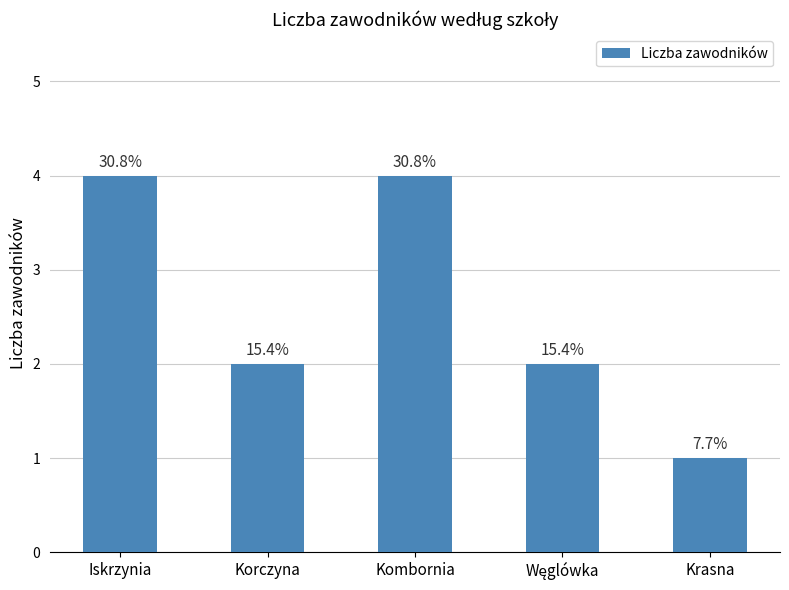

Where is the data nearest to the value 2?

Korczyna